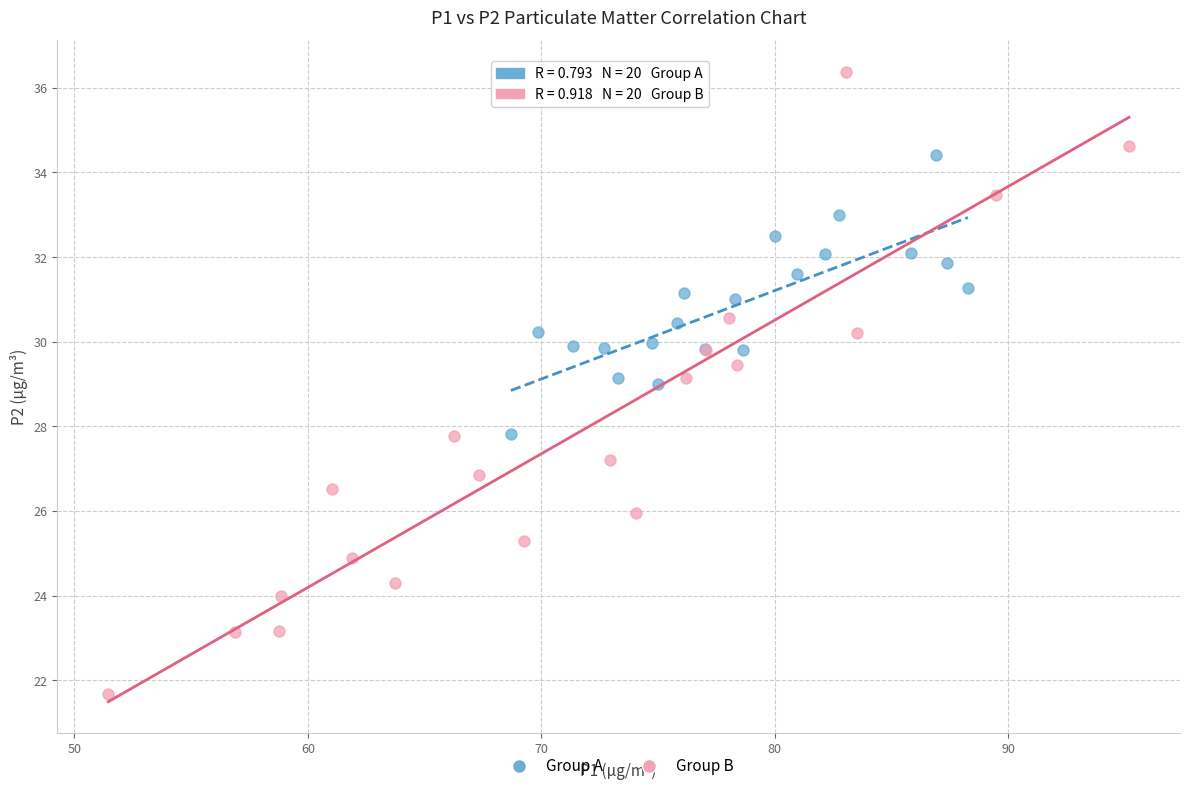

Which series reaches the minimum Y coordinate?

Group B